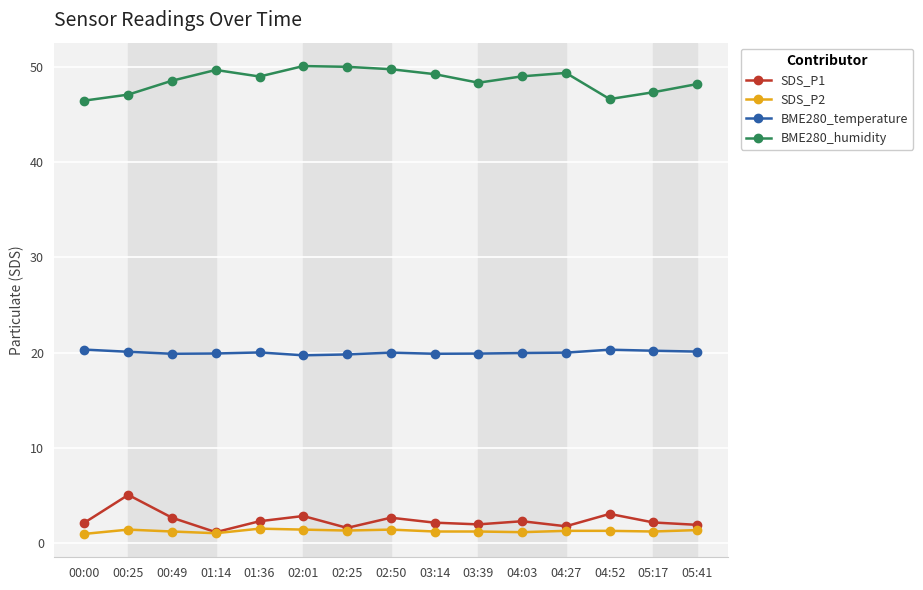

What position from the right is 04:52?

3